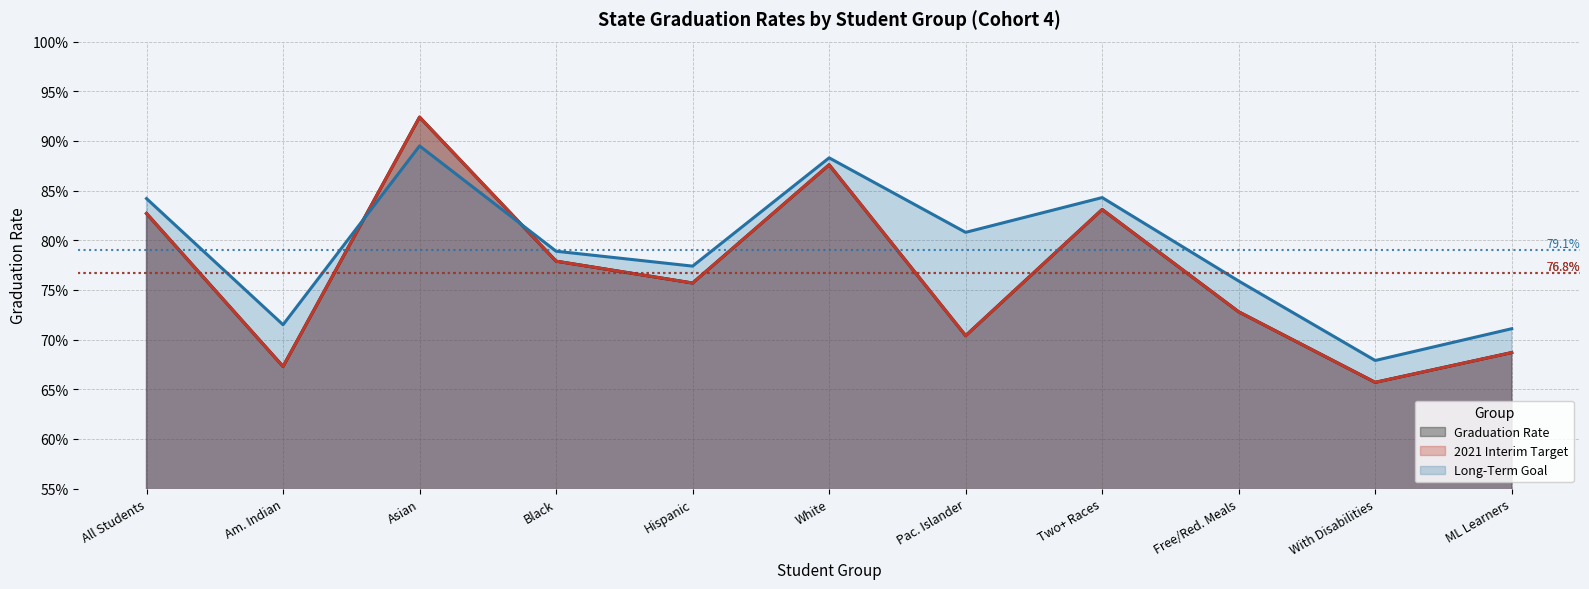

Which series has the largest range (max minus min)?

Graduation Rate